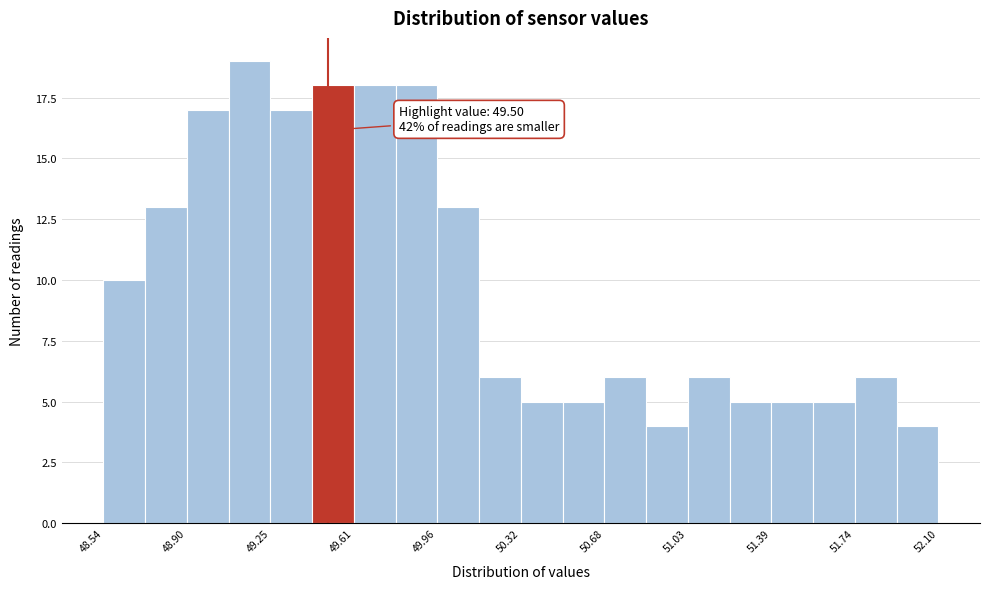

Around what value on the x-axis is the tallest bar? Give the approximate position of its centre, as read against the axis.

49.15